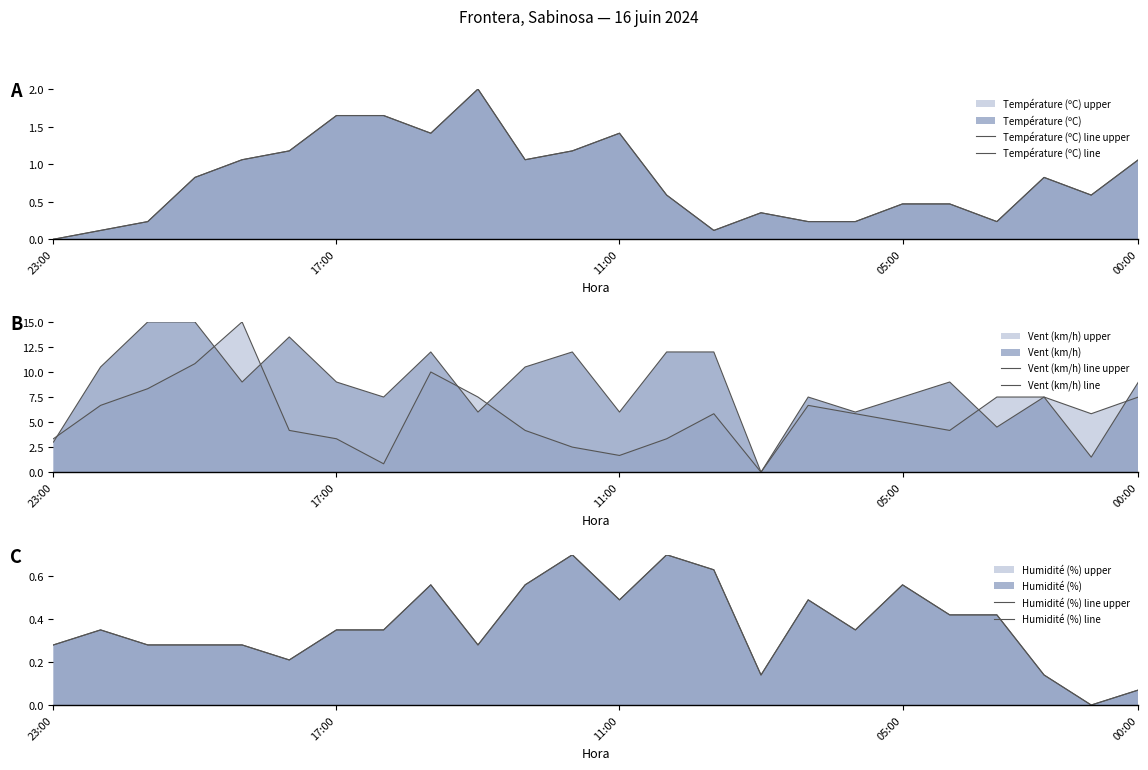

What is the difference between the maximum and minimum values in the Vent (km/h) line upper series?

15.0